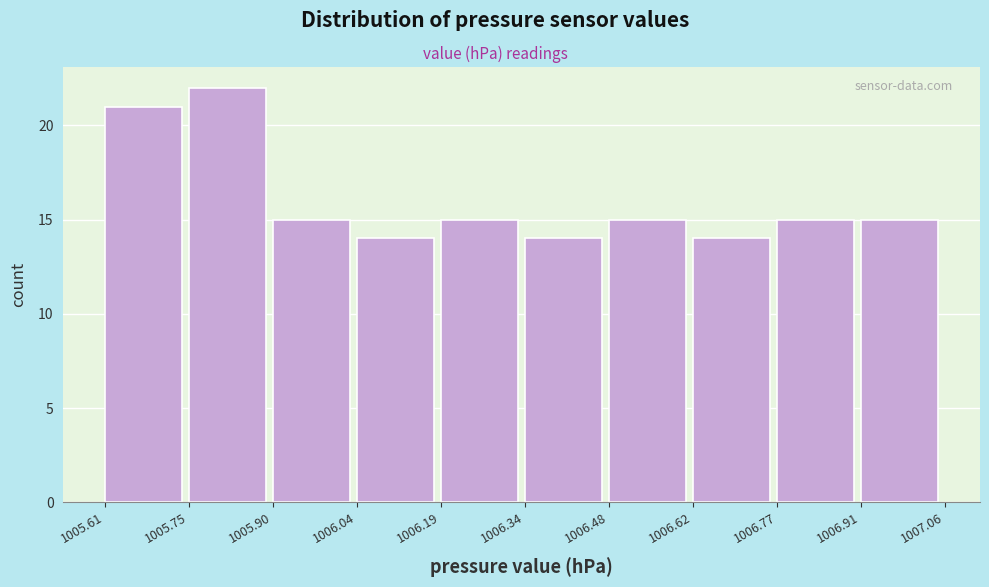

Reading left to right, transcribe this chart: for each bar, give the range it covers on the x-axis and its height. The values are not printed on the chart, so give them approximately, as read against the axis.

1005.61 to 1005.75: 21
1005.75 to 1005.90: 22
1005.90 to 1006.04: 15
1006.04 to 1006.19: 14
1006.19 to 1006.34: 15
1006.34 to 1006.48: 14
1006.48 to 1006.62: 15
1006.62 to 1006.77: 14
1006.77 to 1006.91: 15
1006.91 to 1007.06: 15